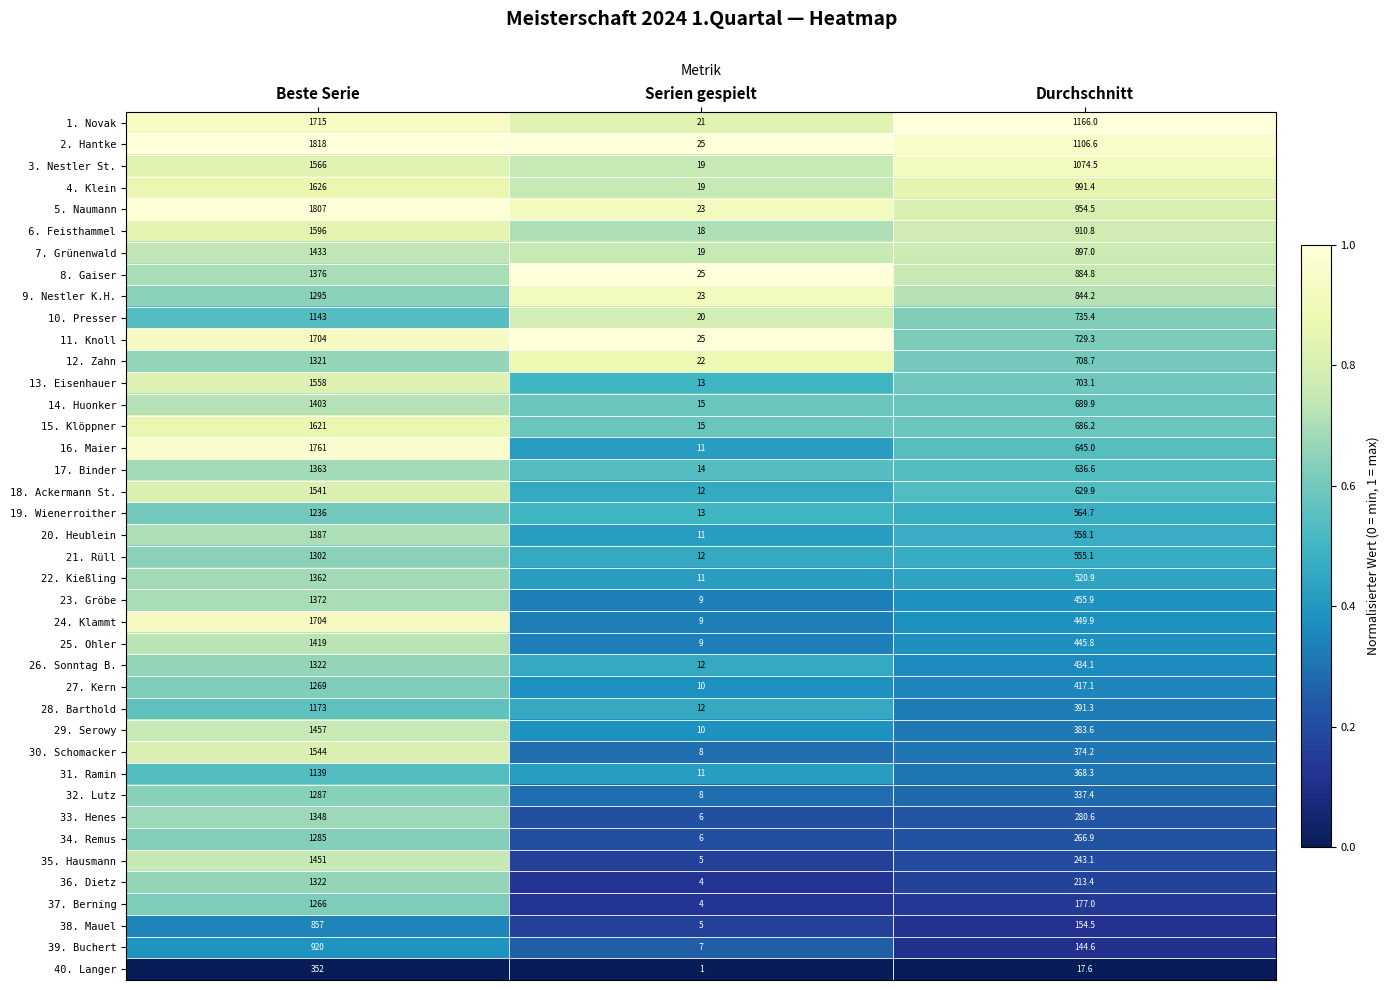

Between Beste Serie and Durchschnitt, which series saw the biggest shift?

24. Klammt